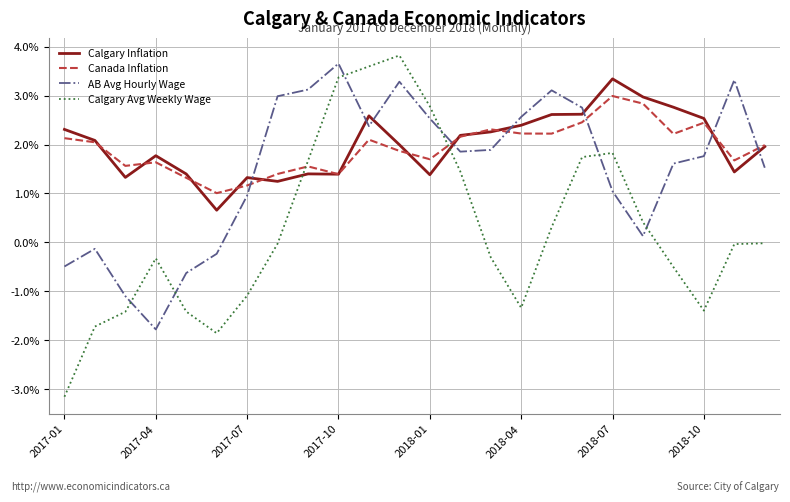

True or false: AB Avg Hourly Wage and Calgary Avg Weekly Wage cross at least once.

True